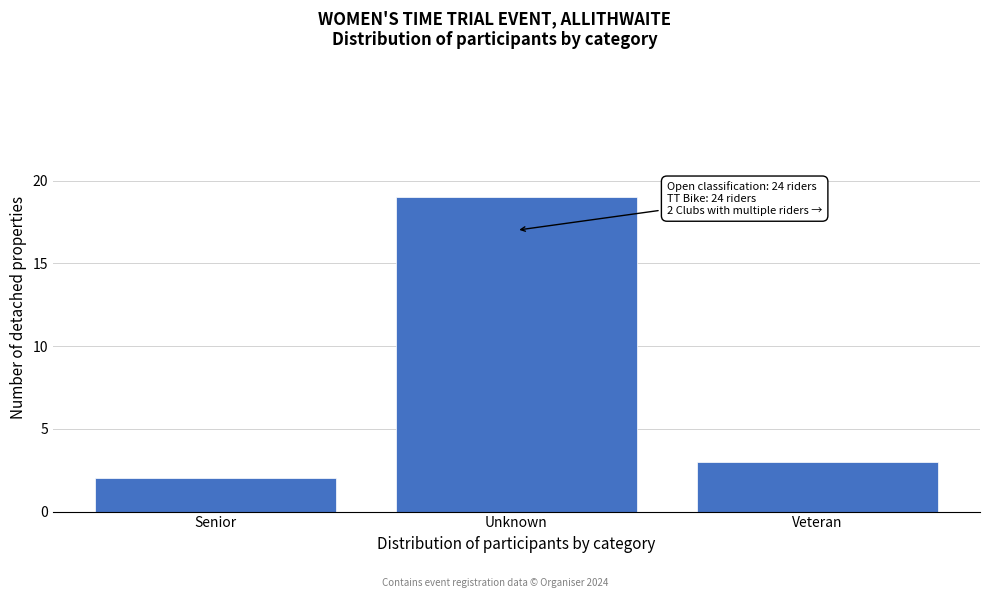

Reading left to right, list all the values displayed in this chart.

Senior=2	Unknown=19	Veteran=3